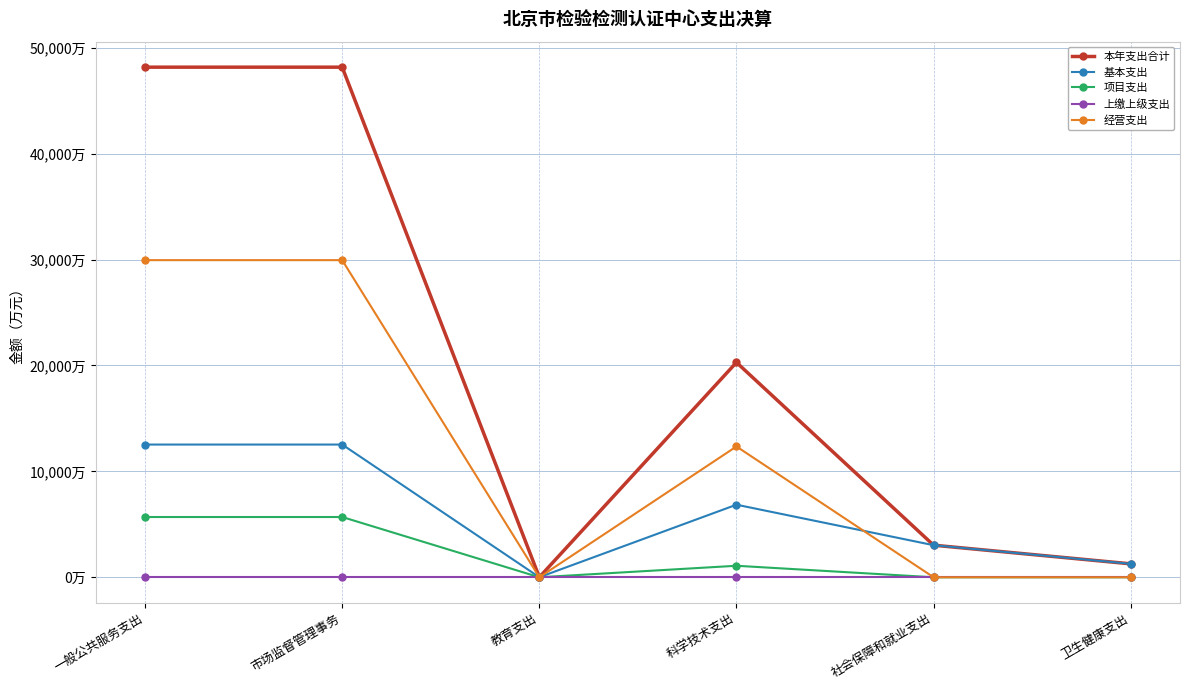

What is the difference between the second highest and second lowest values in the 经营支出 series?

29940.4